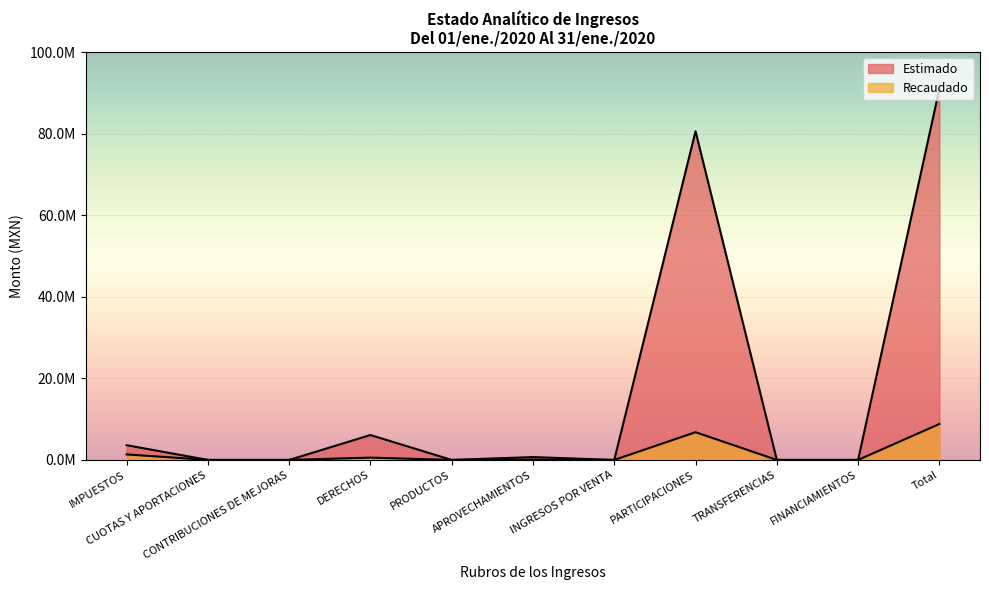

What is the difference between the maximum and second lowest values in the Estimado series?

91001670.8